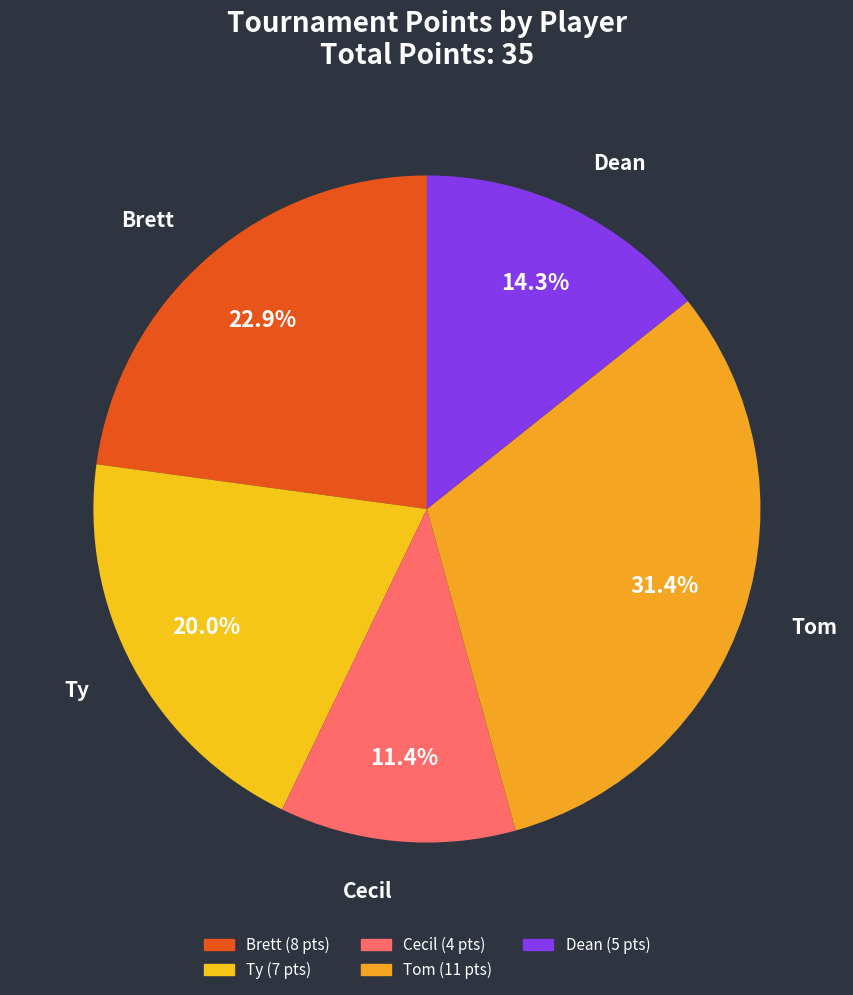

How many slices are in this pie chart?

5